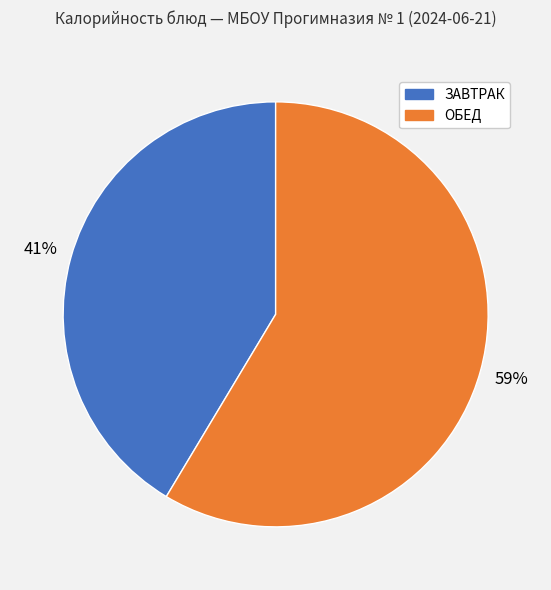

Do ЗАВТРАК and ОБЕД together represent more than half of the pie?

Yes